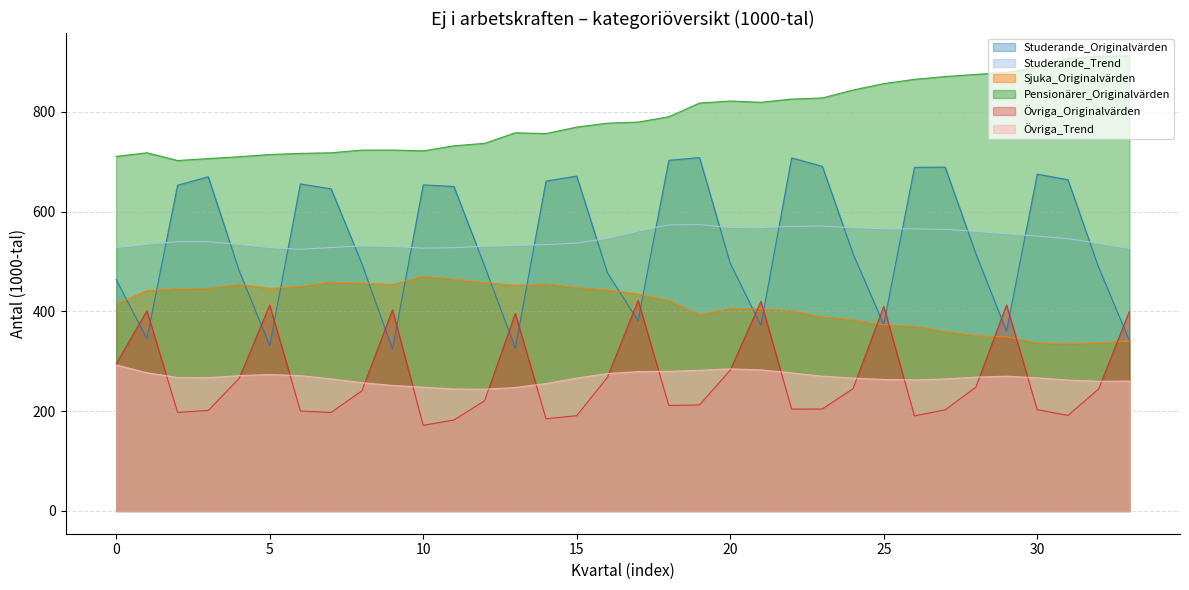

True or false: Studerande_Trend and Pensionärer_Originalvärden cross at least once.

False